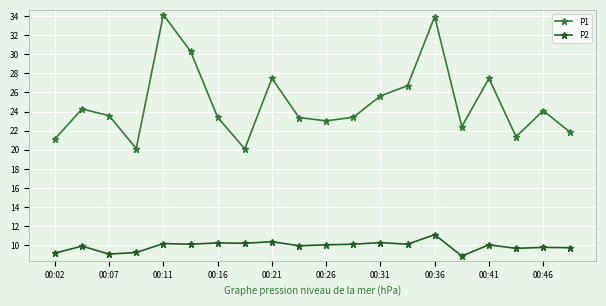

What is the maximum value shown in the chart?

34.1